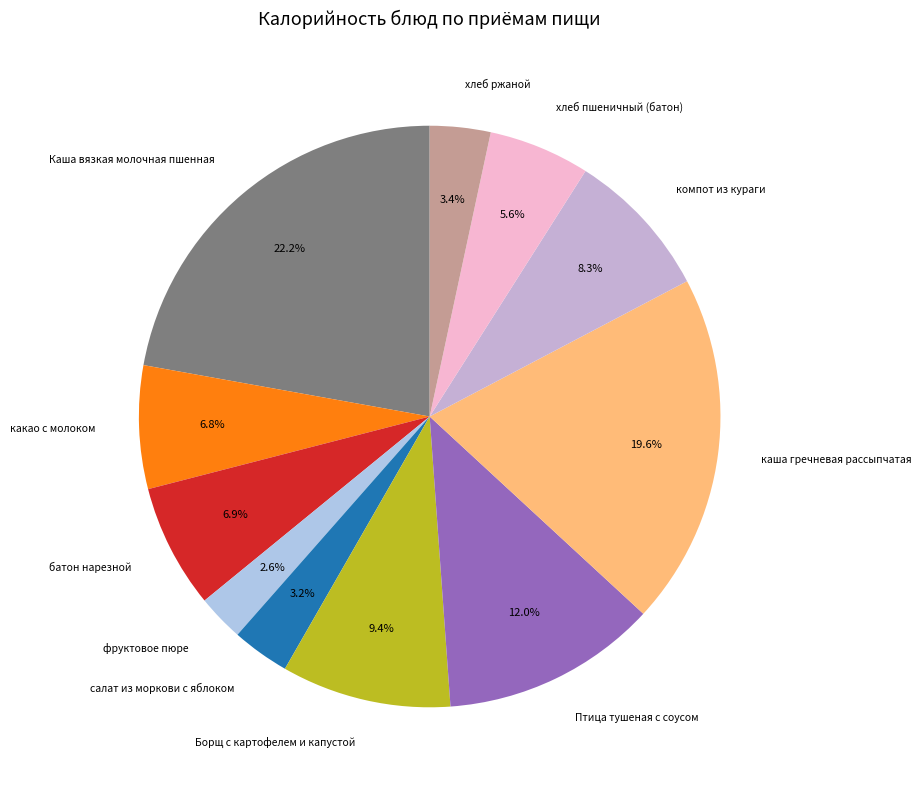

Is there any slice that represents more than half of the pie?

No